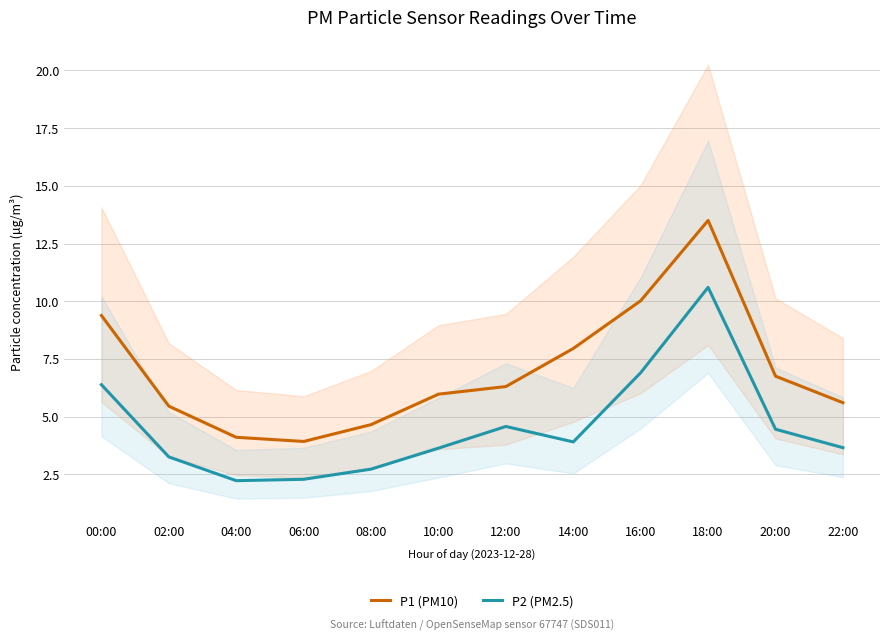

What is the value of the P1 (PM10) point at the 10th from the left?

13.5